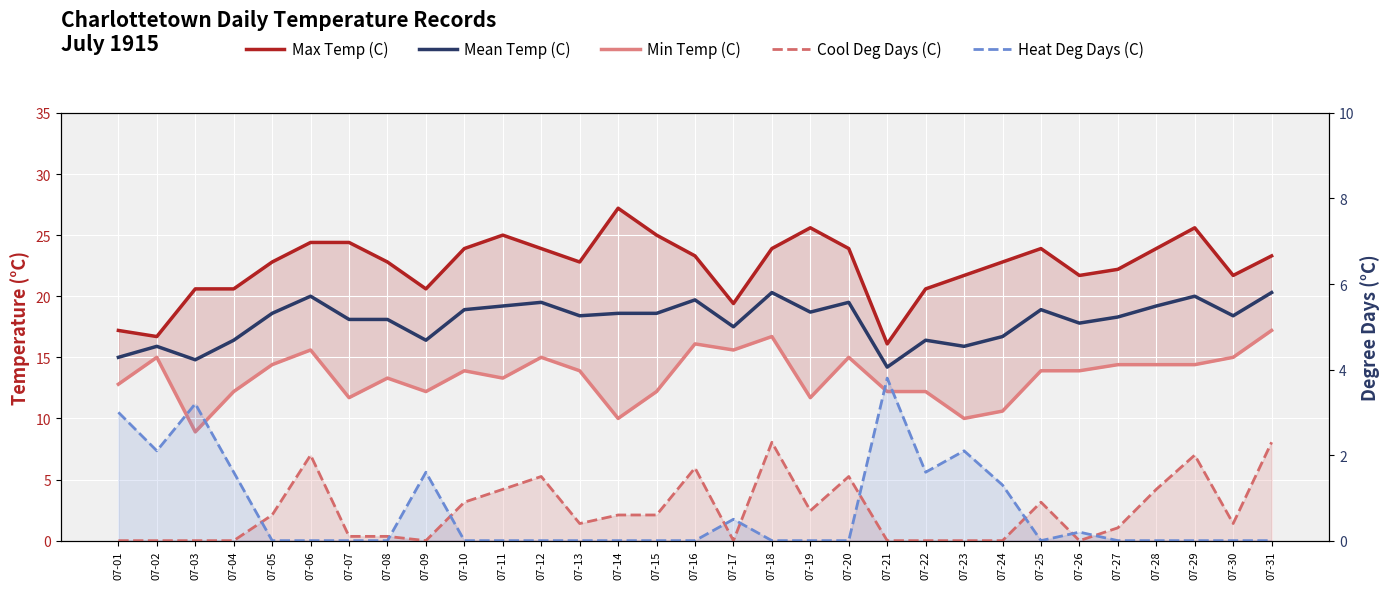

In Min Temp (C), how many points are higher than both neighbors (excluding endpoints)?

8